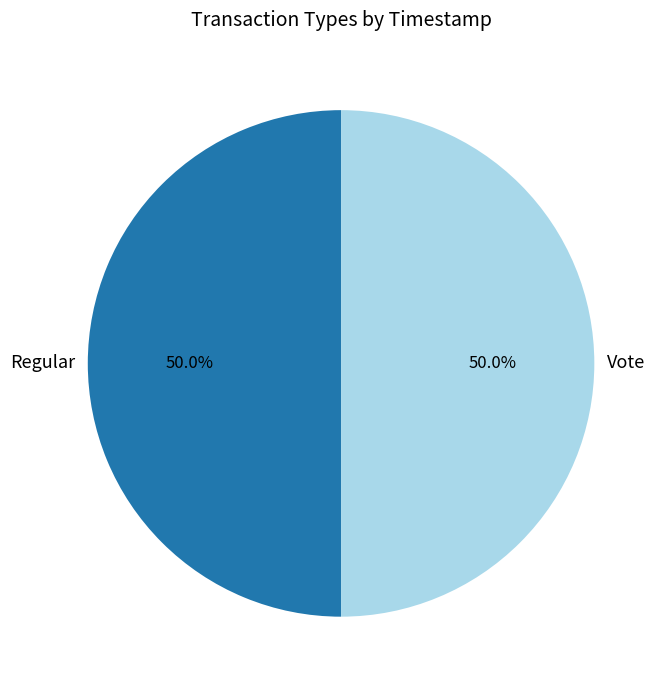

Approximately how many times larger is the value at Vote compared to Regular?

1.0